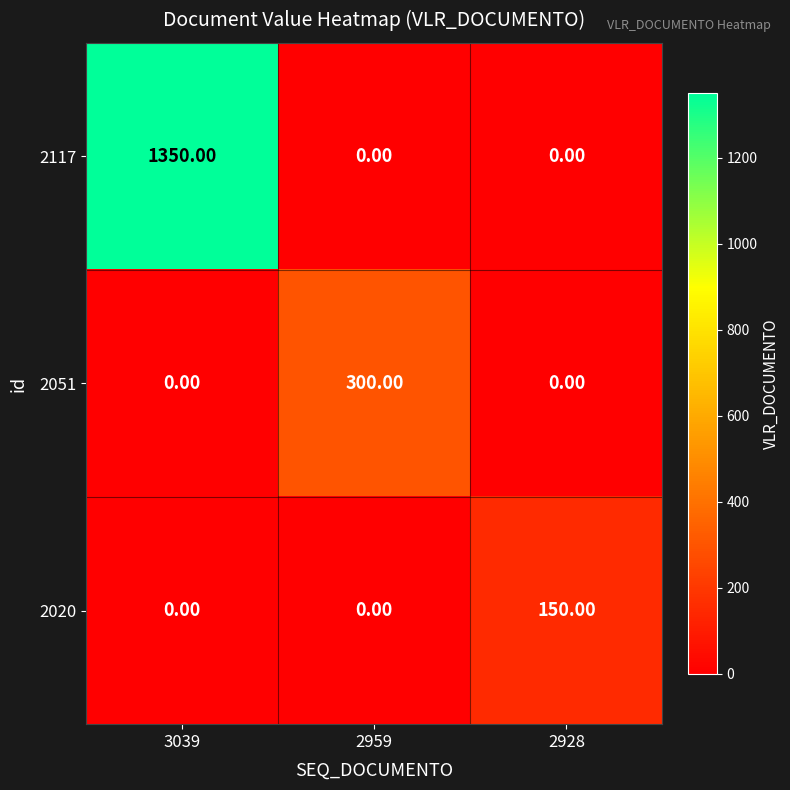

What is the difference between the maximum and second lowest values in the 2051 series?

300